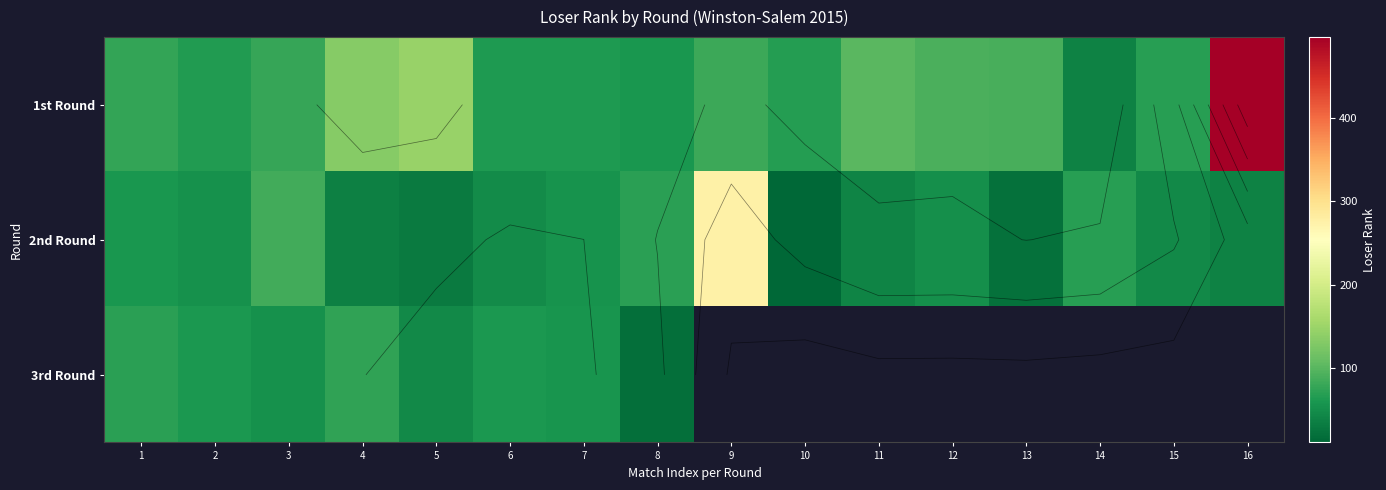

At which label is 3rd Round closest to 47?

5